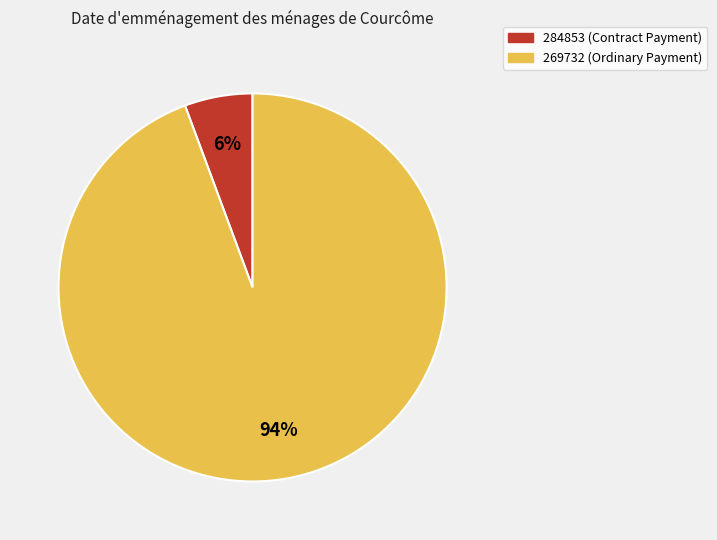

Rank the categories by value from highest to lowest.

269732 (Ordinary Payment), 284853 (Contract Payment)